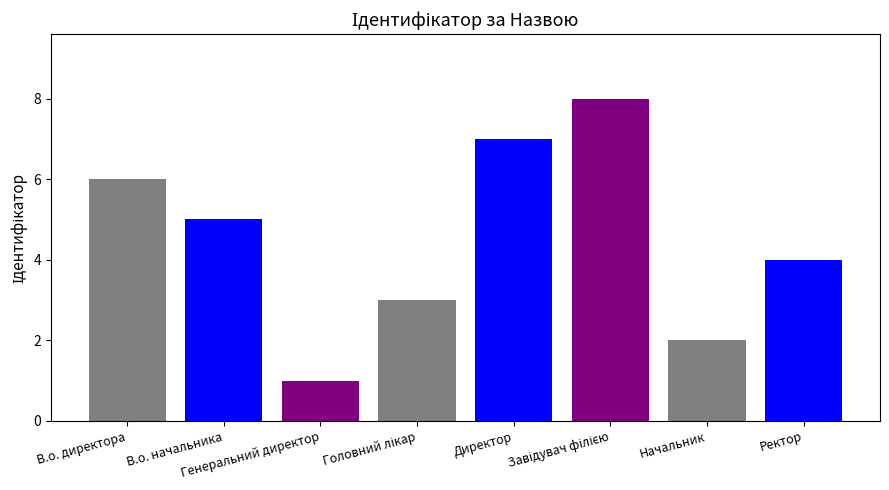

List the labels in order of value, smallest first.

Генеральний директор, Начальник, Головний лікар, Ректор, В.о. начальника, В.о. директора, Директор, Завідувач філією